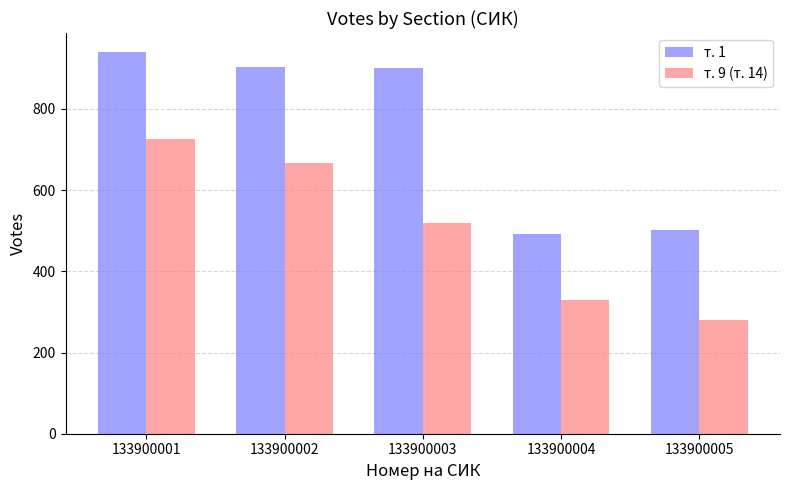

What is the minimum value shown in the chart?

281